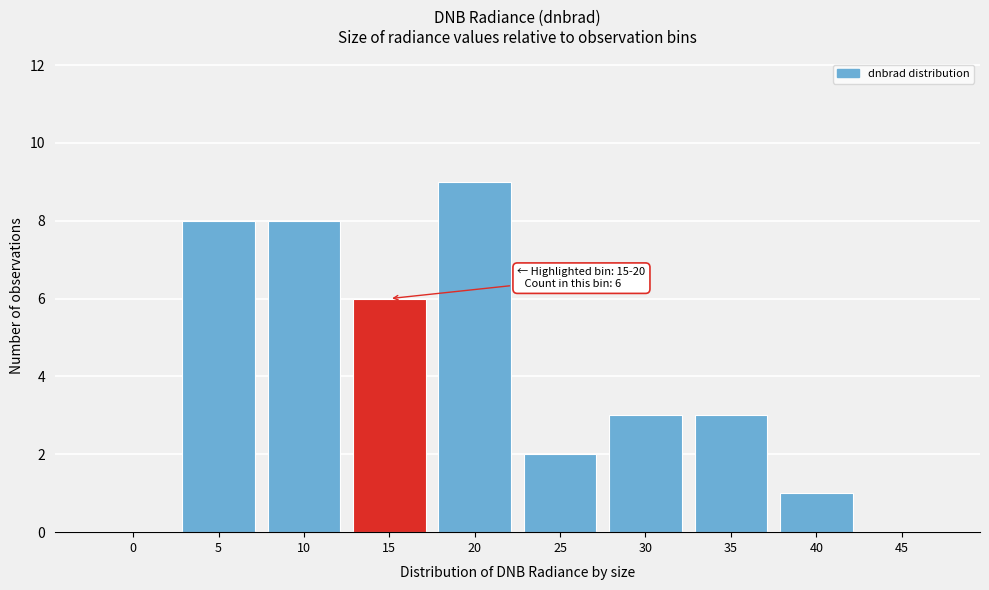

Reading left to right, what are all the values shown in this chart?

0=0	5=8	10=8	15=6	20=9	25=2	30=3	35=3	40=1	45=0